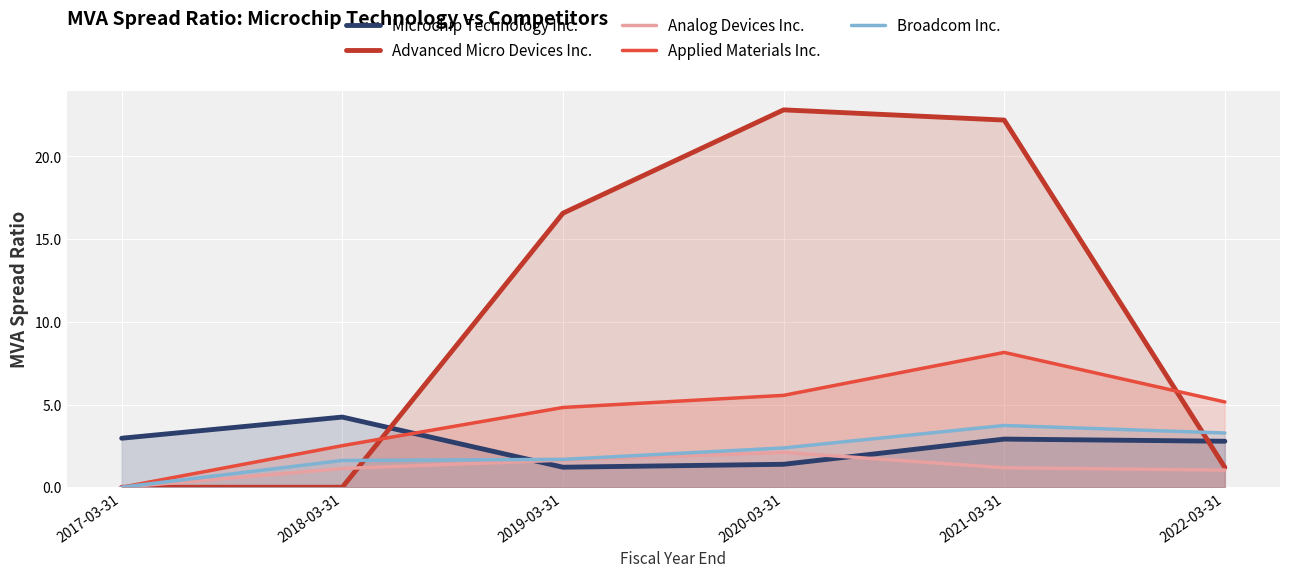

At which category does Broadcom Inc. reach its first local peak?

2021-03-31